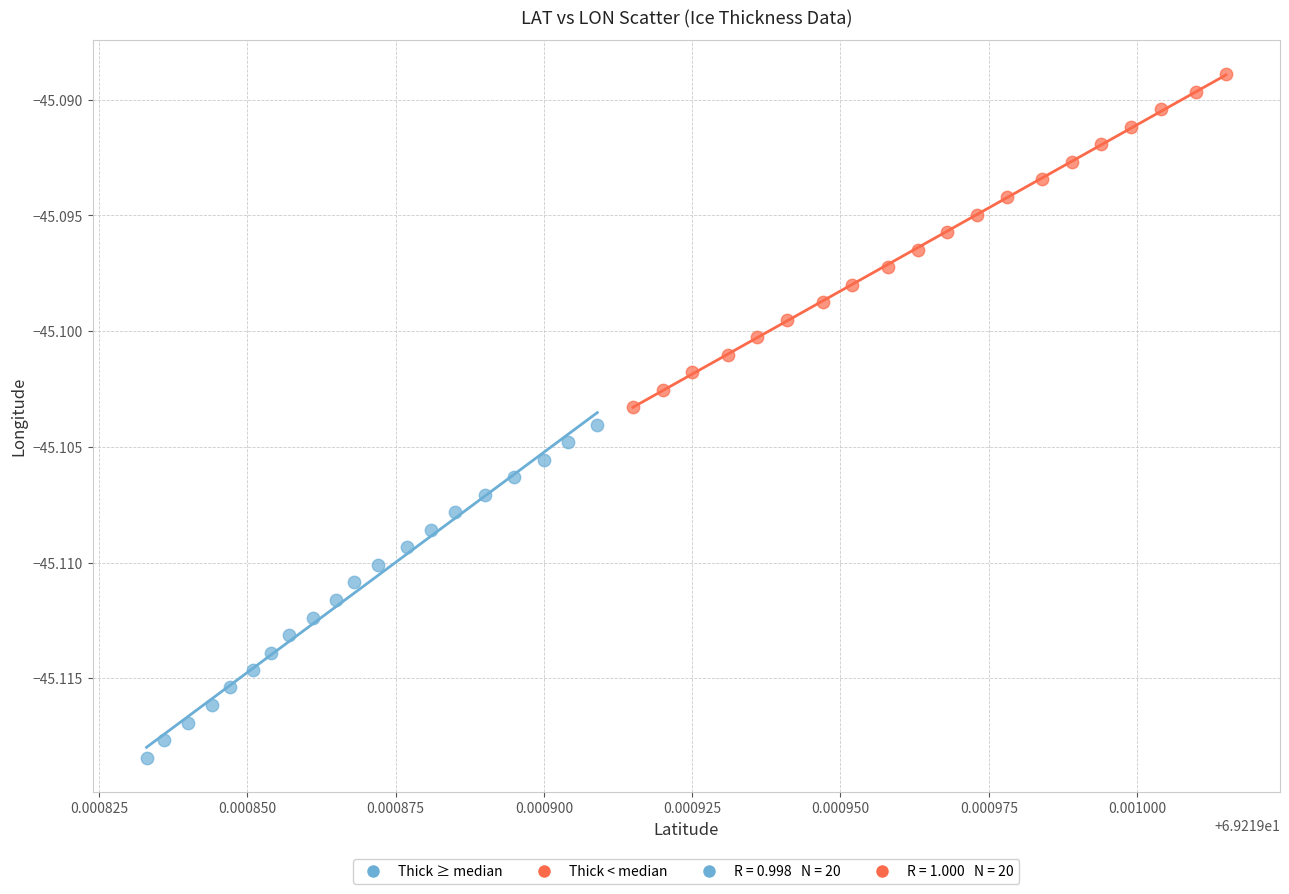

Which series contains the highest Y value?

Thick < median